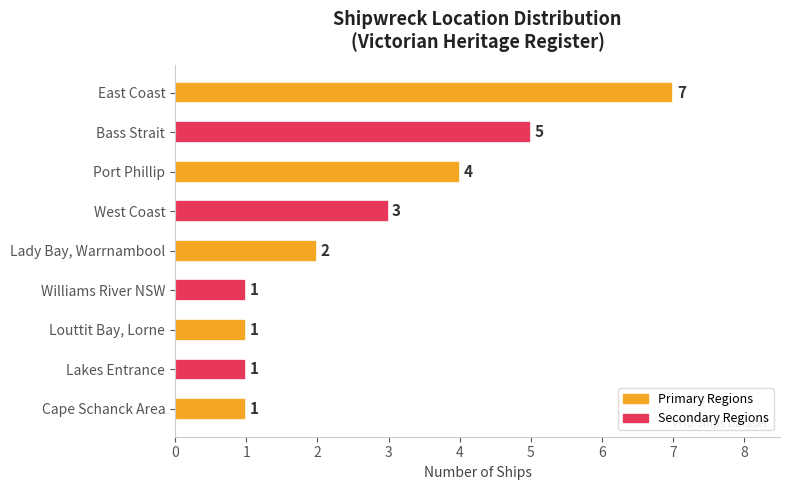

What is the smallest value displayed?

1